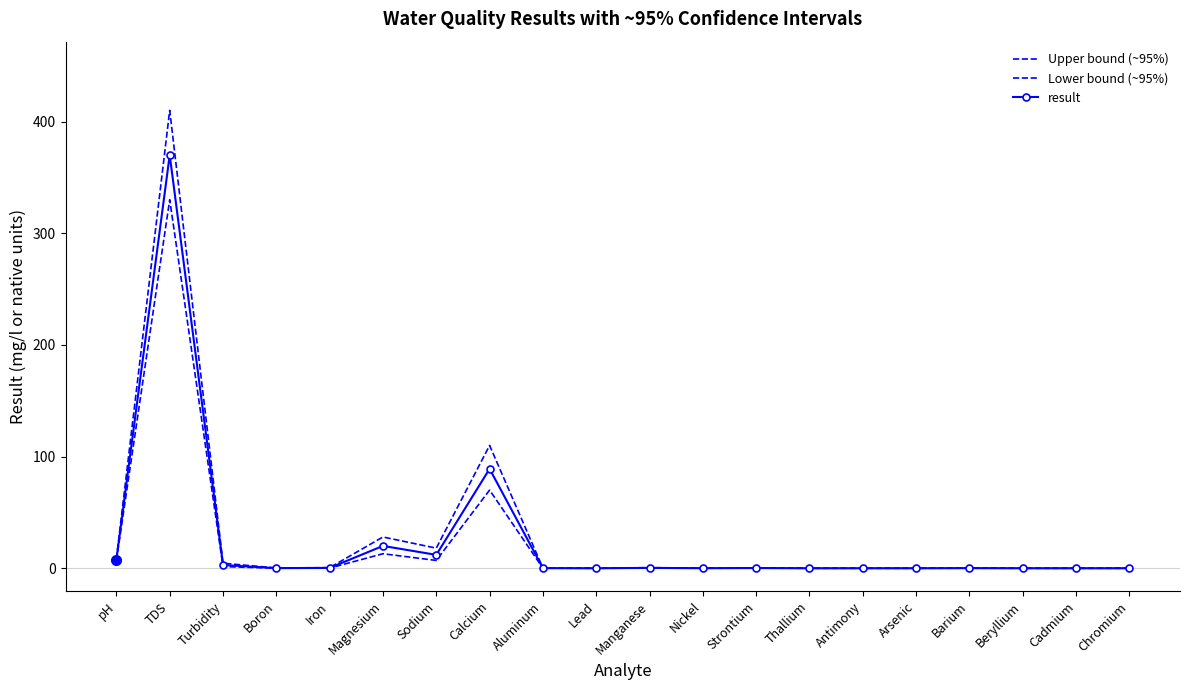

In Lower bound (~95%), how many points are higher than both neighbors (excluding endpoints)?

6